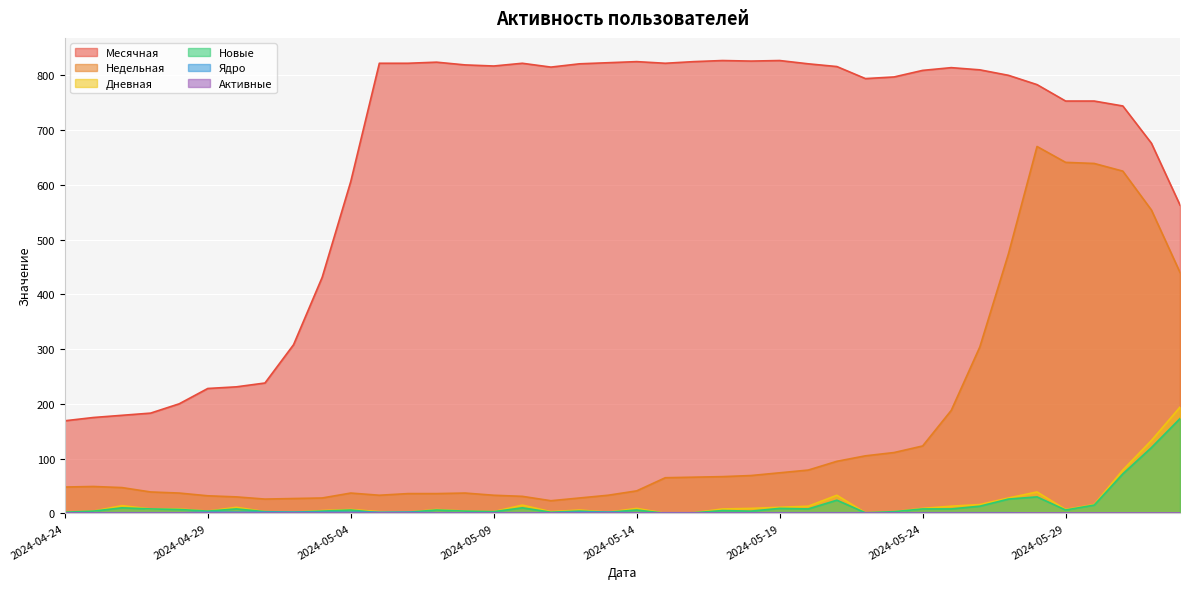

Reading left to right, extract all data points from this chart.

Месячная: 169	175	179	183	200	228	231	238	308	431	606	822	822	824	819	817	822	815	821	823	825	822	825	827	826	827	821	816	794	797	809	814	810	800	783	753	753	744	676	563
Недельная: 48	49	47	39	37	32	30	26	27	28	37	33	36	36	37	33	31	23	28	33	41	65	66	67	69	74	79	95	105	111	123	188	304	474	670	641	639	625	554	440
Дневная: 2	4	14	8	8	4	11	3	2	5	7	3	2	7	4	3	15	3	6	2	9	0	1	8	9	11	13	33	1	3	9	13	16	28	39	7	16	79	133	194
Новые: 2	4	10	8	7	4	8	3	2	4	6	1	2	6	4	3	10	2	4	2	6	0	1	5	4	9	8	24	1	3	8	8	13	26	30	6	15	72	120	173
Ядро: 1	1	1	1	1	2	2	2	2	2	2	2	2	1	1	1	1	1	2	2	1	1	1	1	1	1	1	1	1	1	1	1	1	1	0	0	0	0	0	0